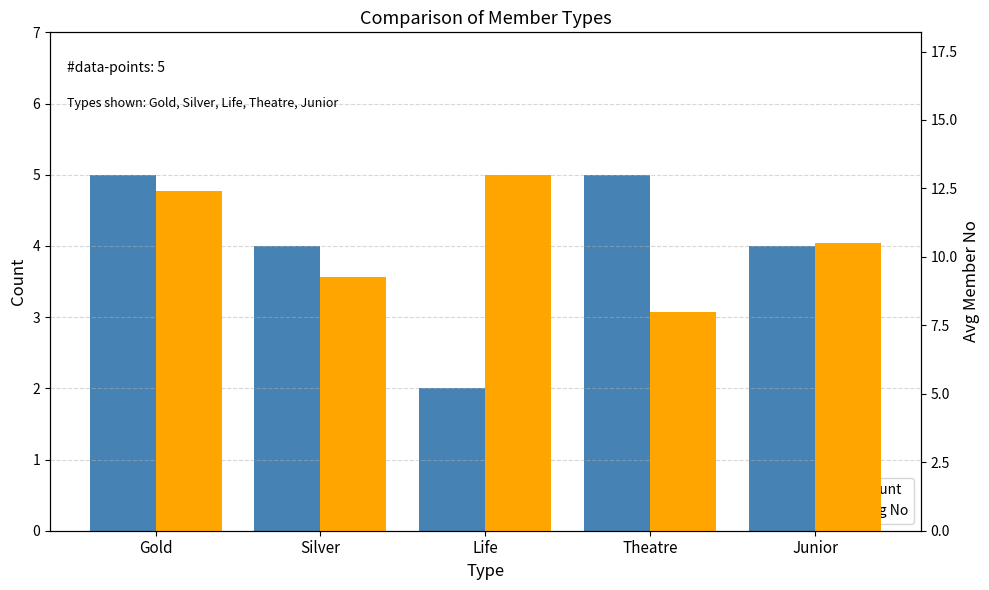

The value of Count at Theatre is 5.0. True or false?

True